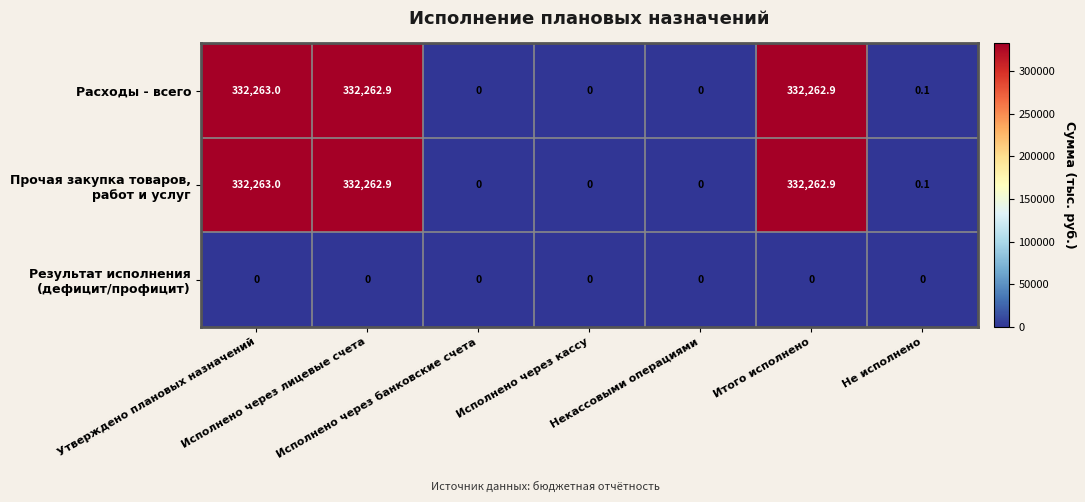

Count the number of categories in the chart.

7